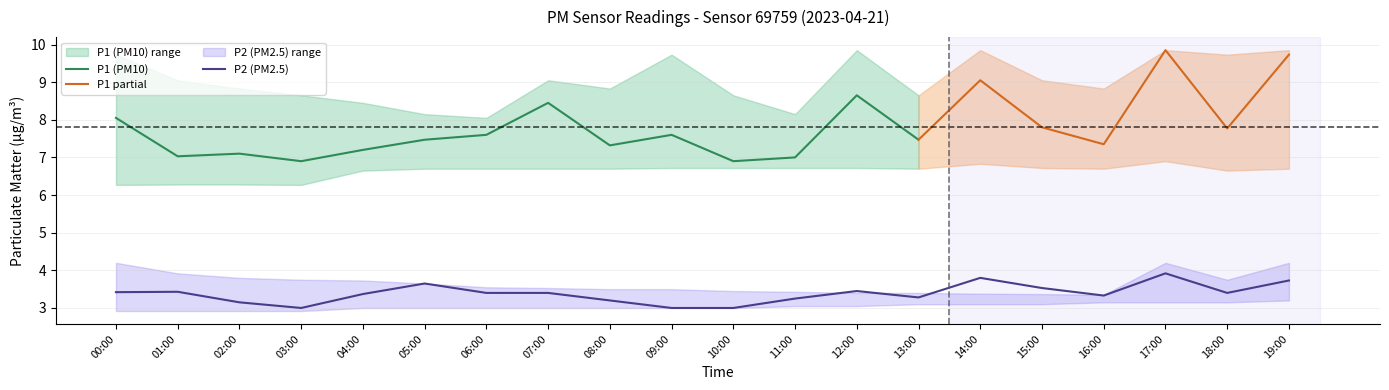

What is the highest value of the P1 (PM10) series?

8.7